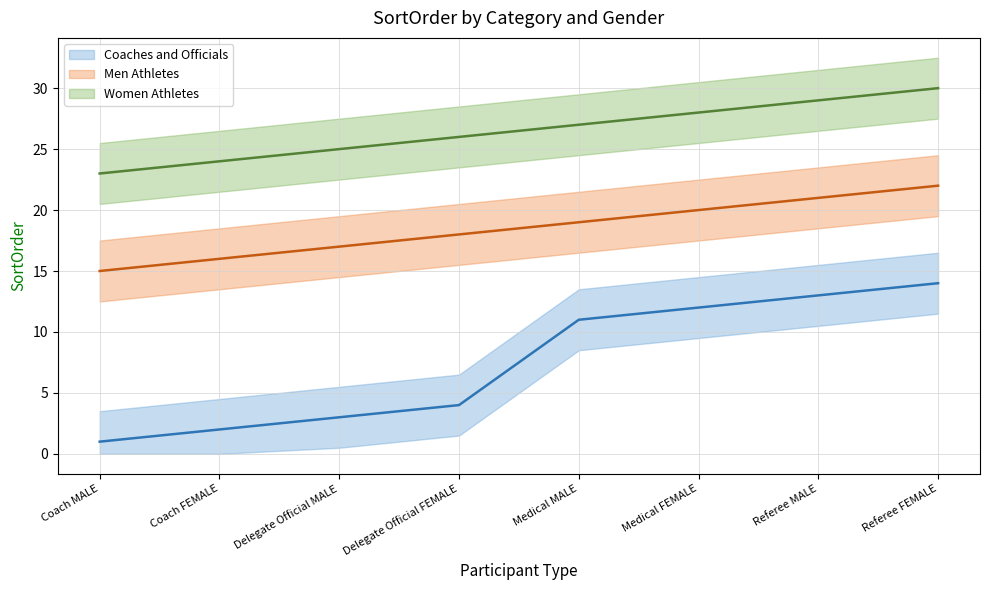

Where is Coaches and Officials (mean) nearest to the value 7?

Delegate Official FEMALE